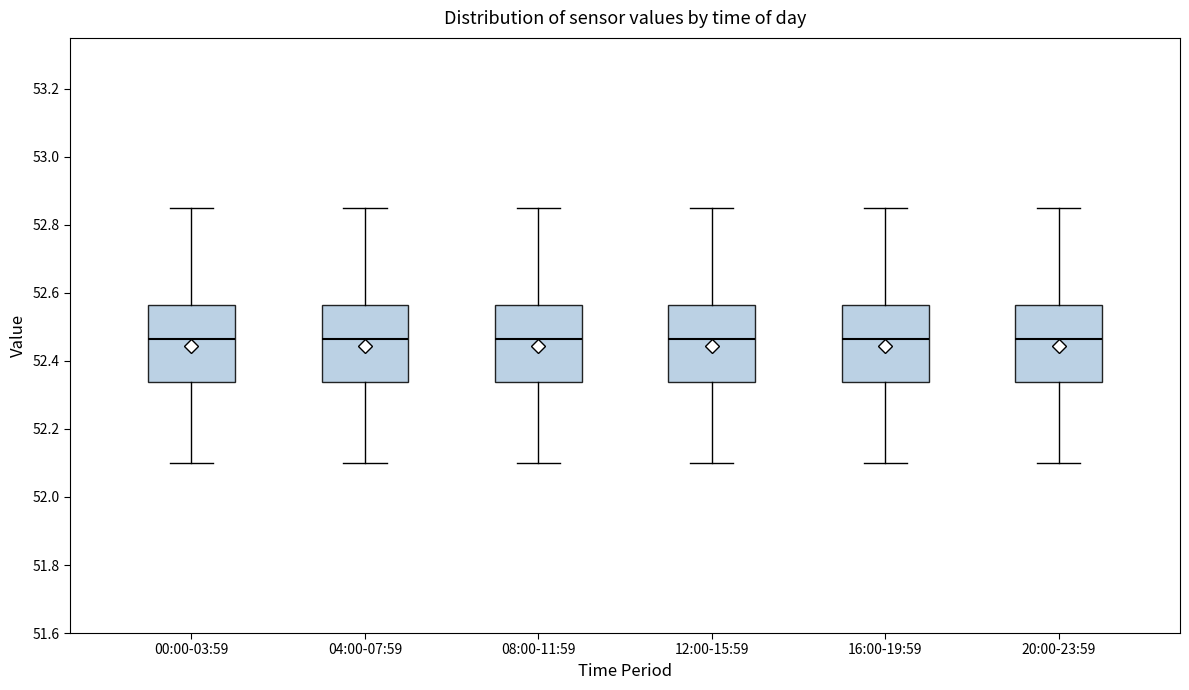

Where does the lower whisker of the box for 16:00-19:59 end on the y-axis? The values are not printed on the chart, so give them approximately, as read against the axis.

52.10